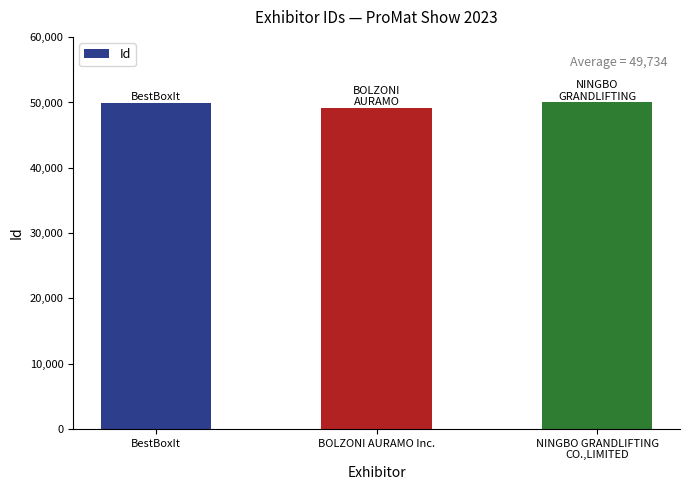

Is it true that the value at NINGBO GRANDLIFTING
CO.,LIMITED is 78088?

False